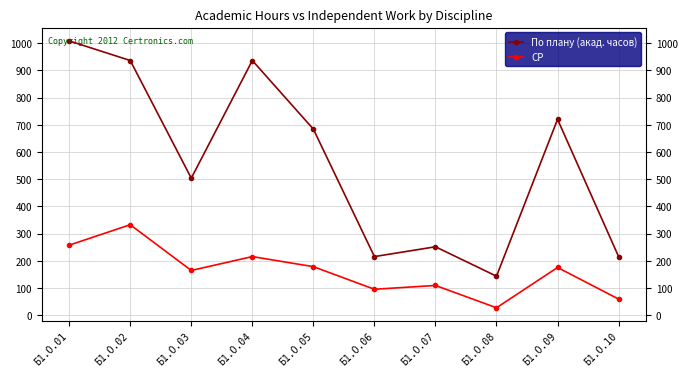

Which series has the widest spread of values?

По плану (акад. часов)